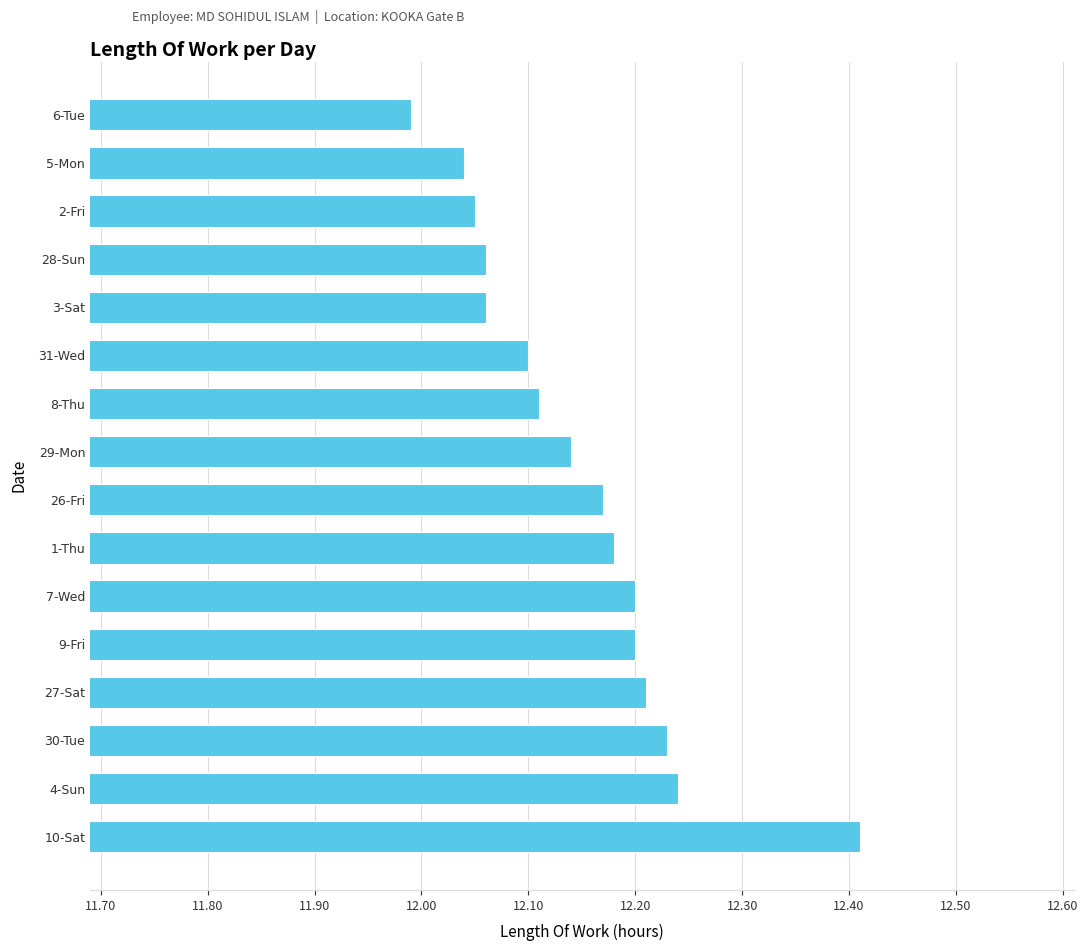

At which label is the value closest to 12?

6-Tue